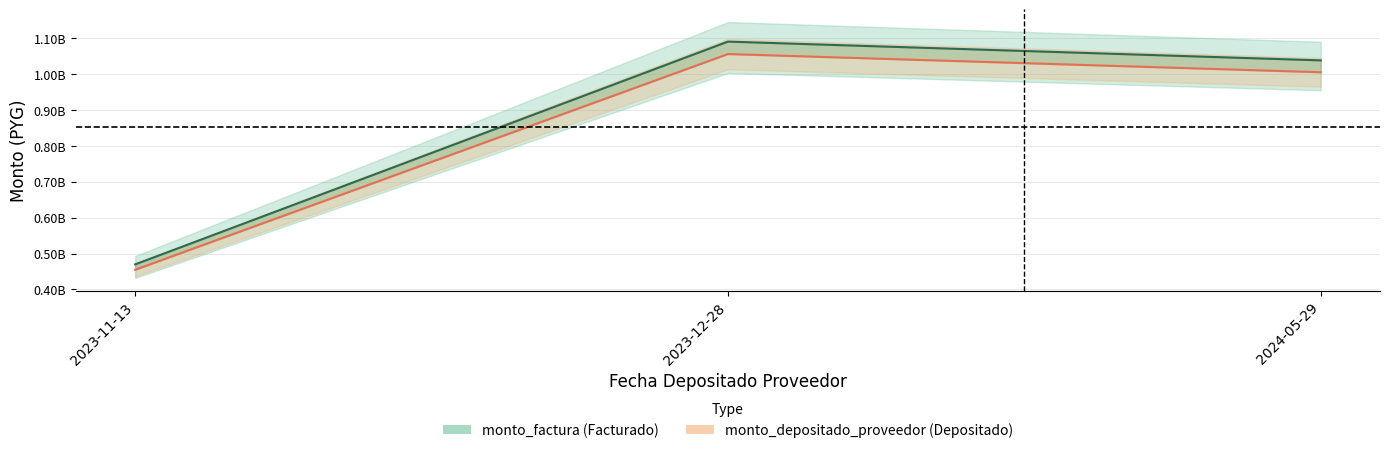

At how many categories does at least one series exceed 455275333?

3